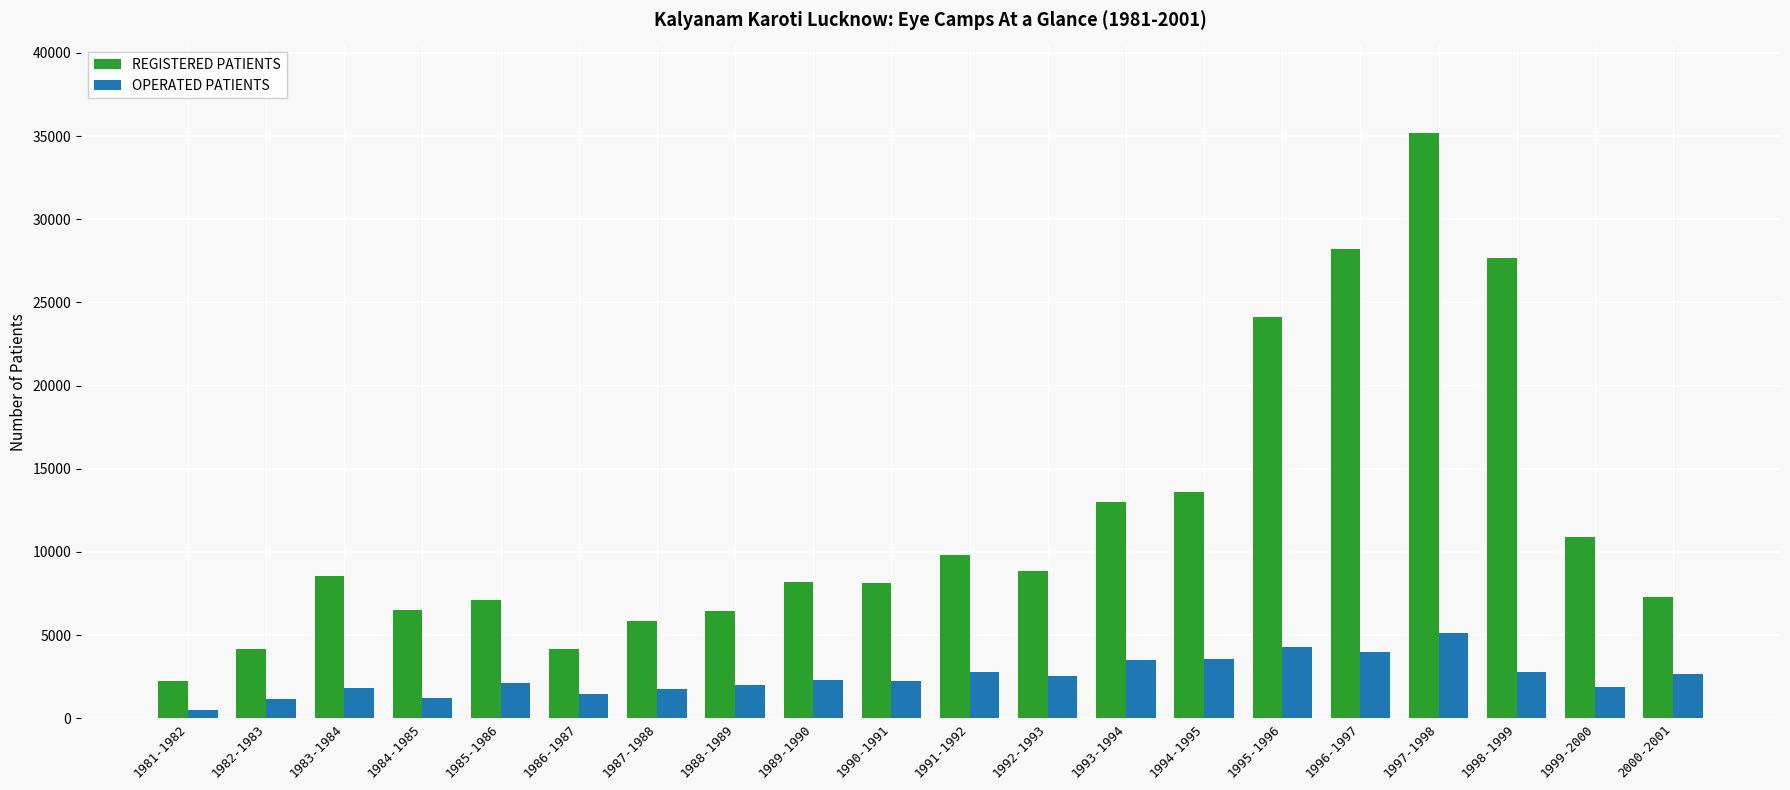

What are all the series names shown in the legend?

REGISTERED PATIENTS, OPERATED PATIENTS